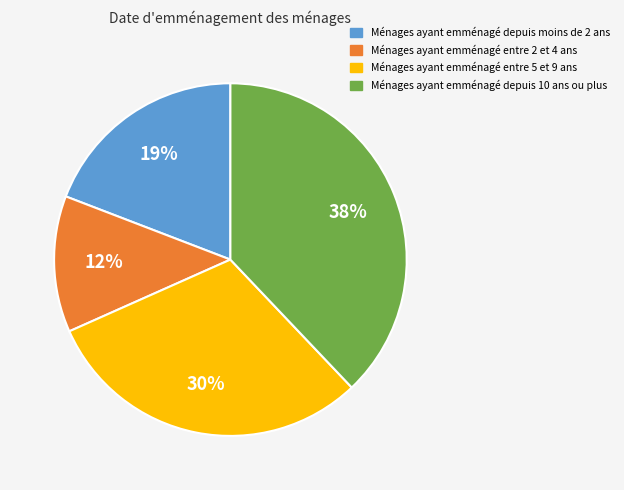

Is there a majority slice in this chart?

No